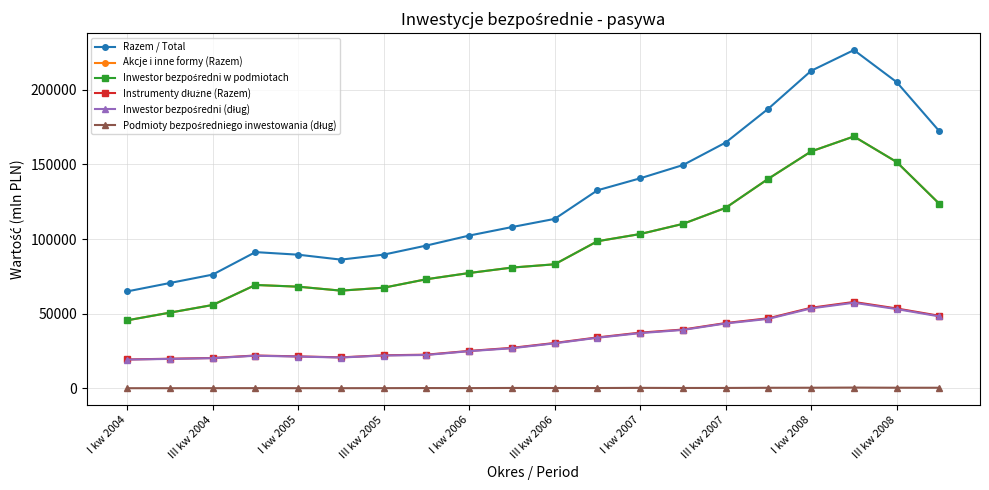

How many interior local peaks does the Akcje i inne formy (Razem) series have?

2